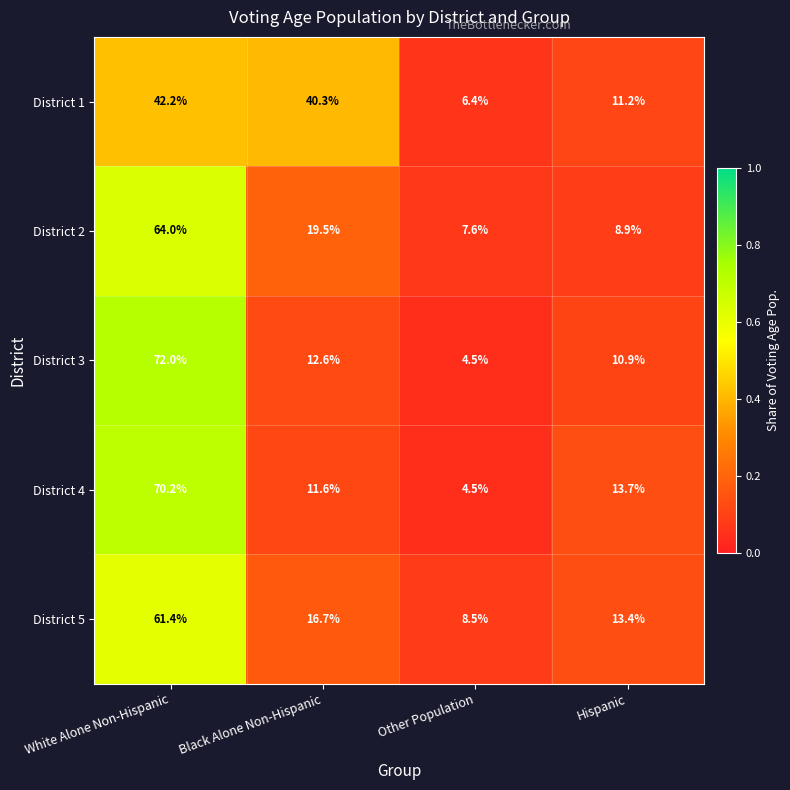

At which category does the chart reach its peak across all series?

White Alone Non-Hispanic